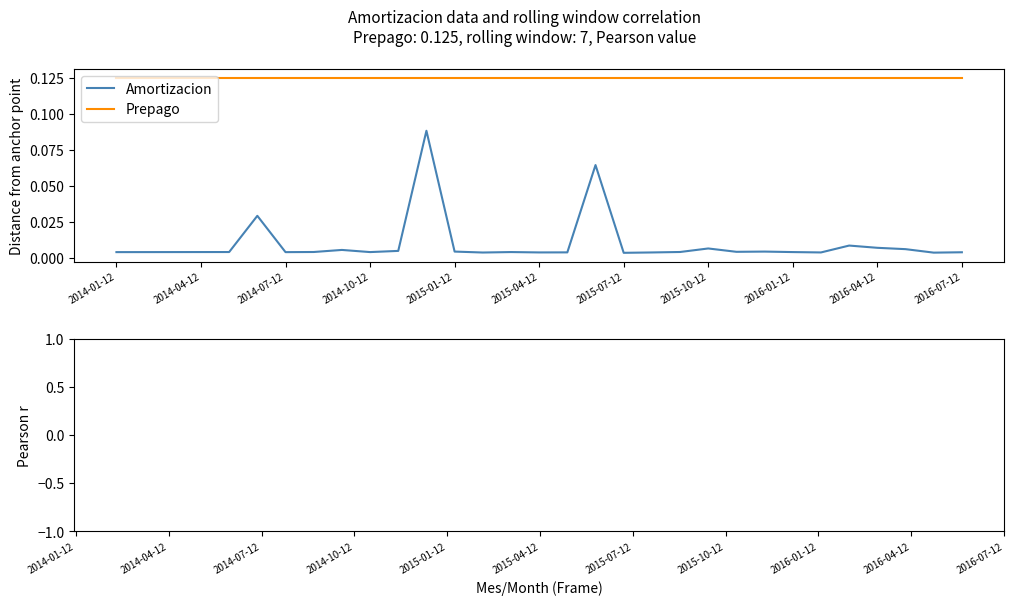

Is it true that Prepago equals 0.2 at 2016-01-12?

False